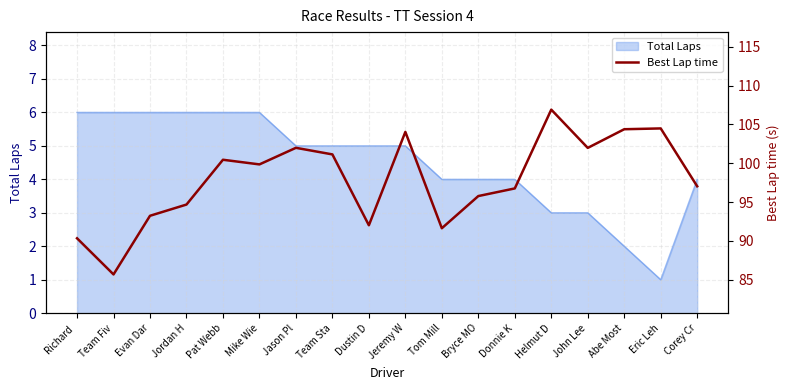

Count the number of values greater than 99.

9